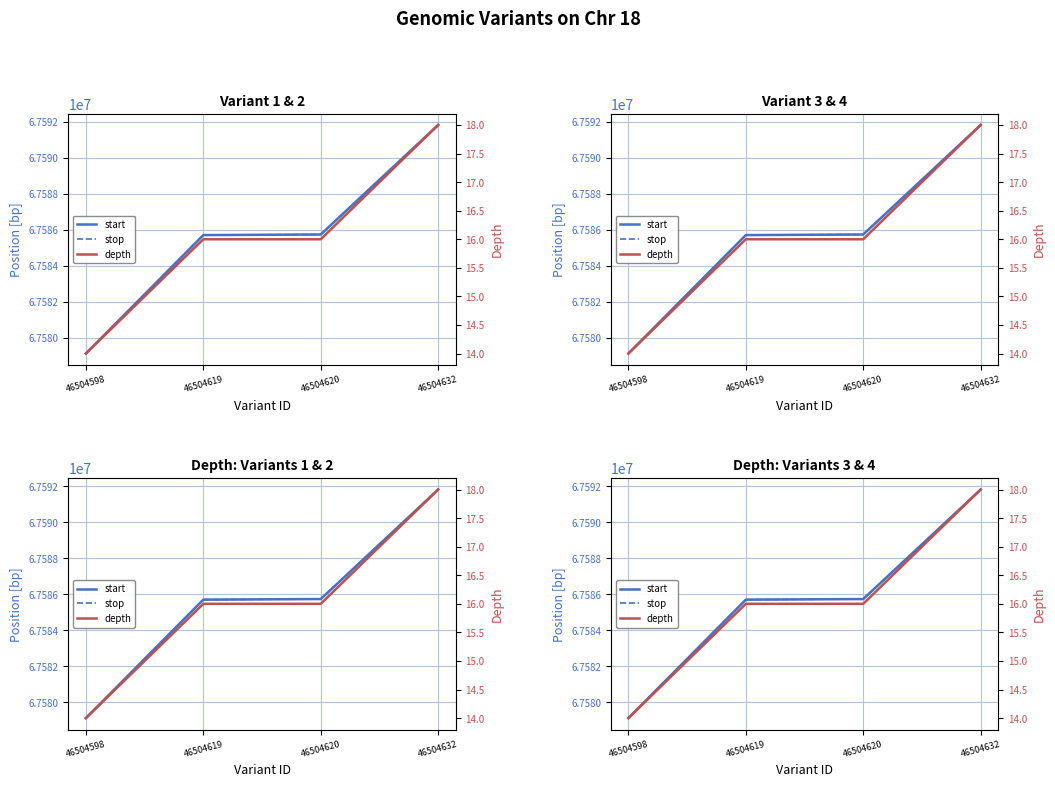

What is the spread (max minus min) of values at 46504619?

67585695